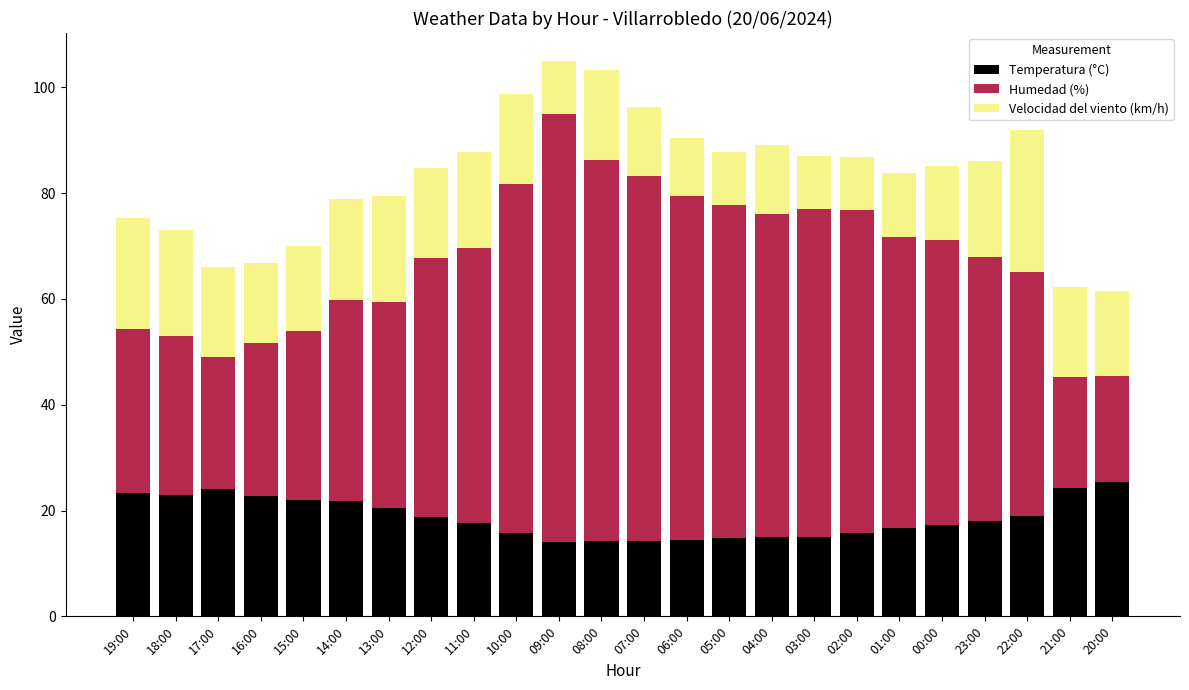

At which label does Temperatura (°C) reach its peak?

20:00